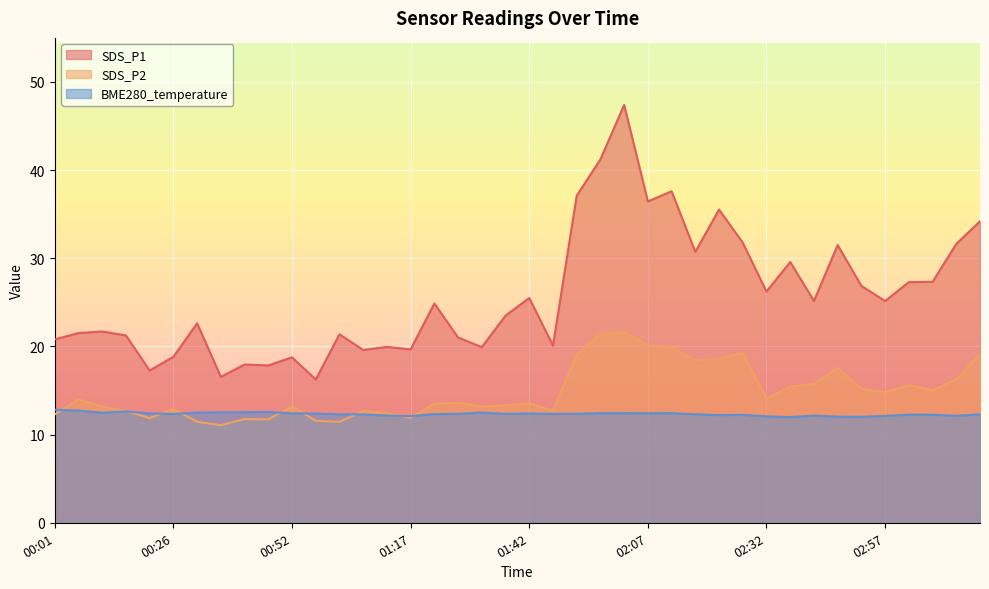

How many lines are shown in the chart?

3